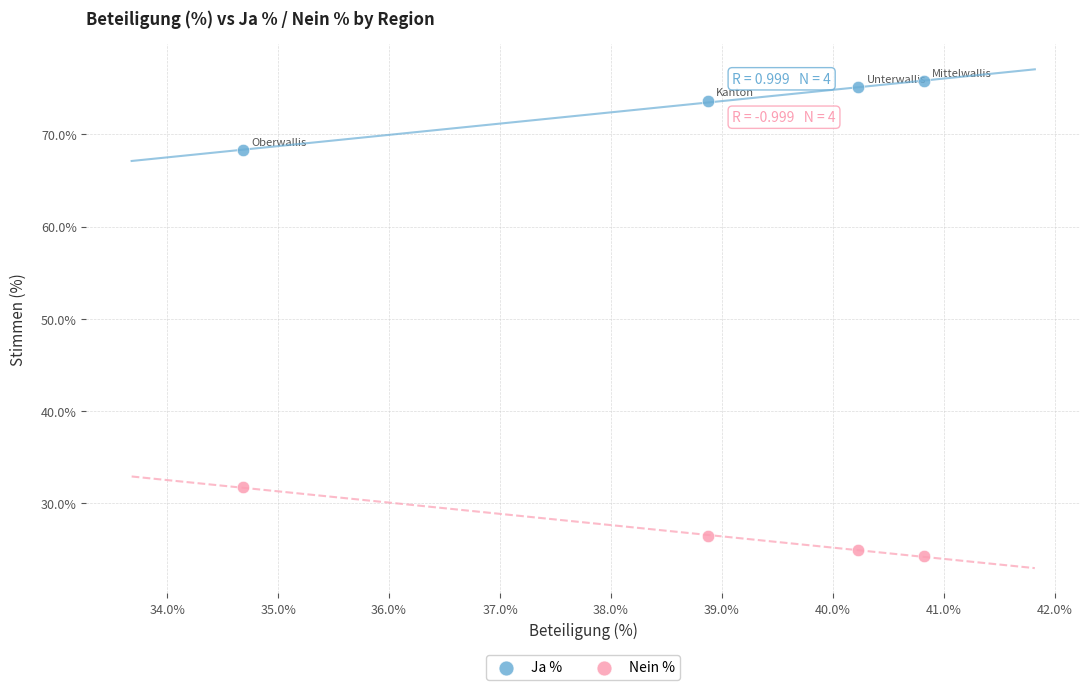

Which series reaches the maximum Y coordinate?

Ja %